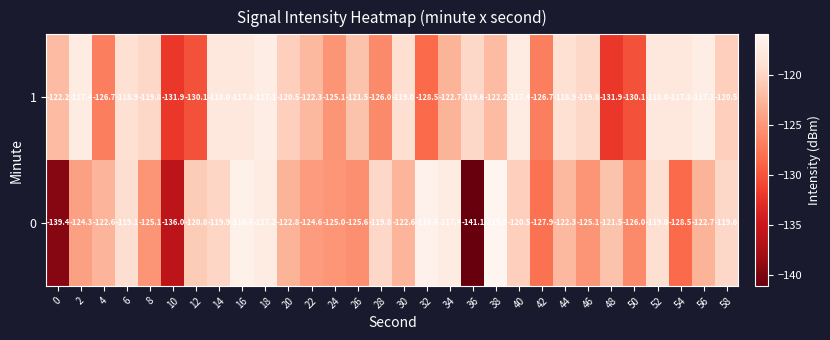

What is the lowest value of the 0 series?

-141.1